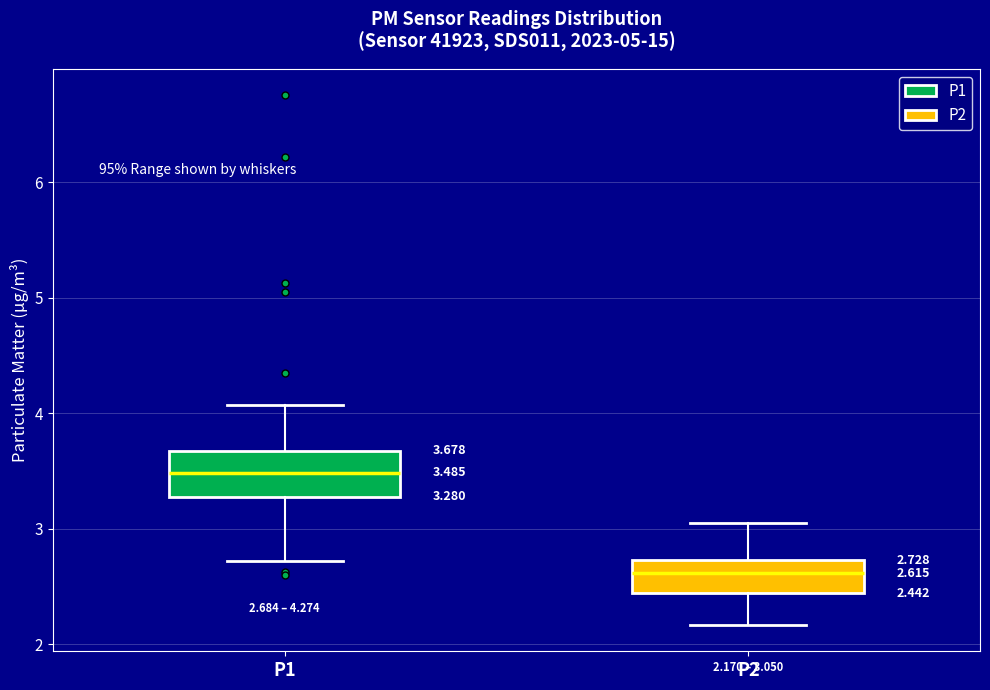

Which box's median line is the lowest?

P2